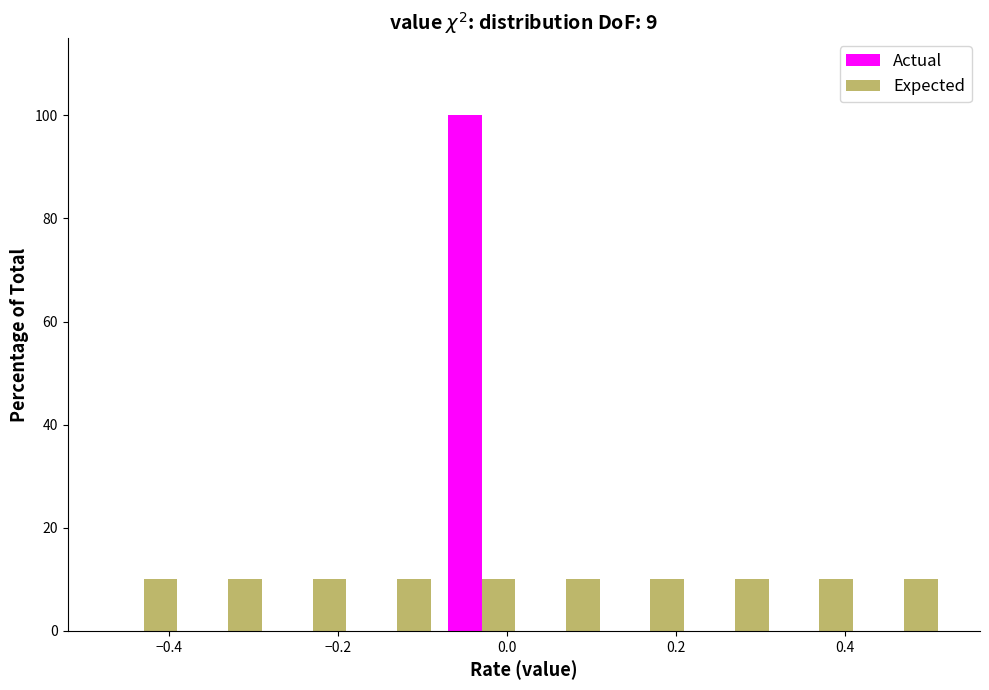

What is the height of the Actual bar covering -0.08 to 0.02 on the x-axis? The values are not printed on the chart, so give them approximately, as read against the axis.

100